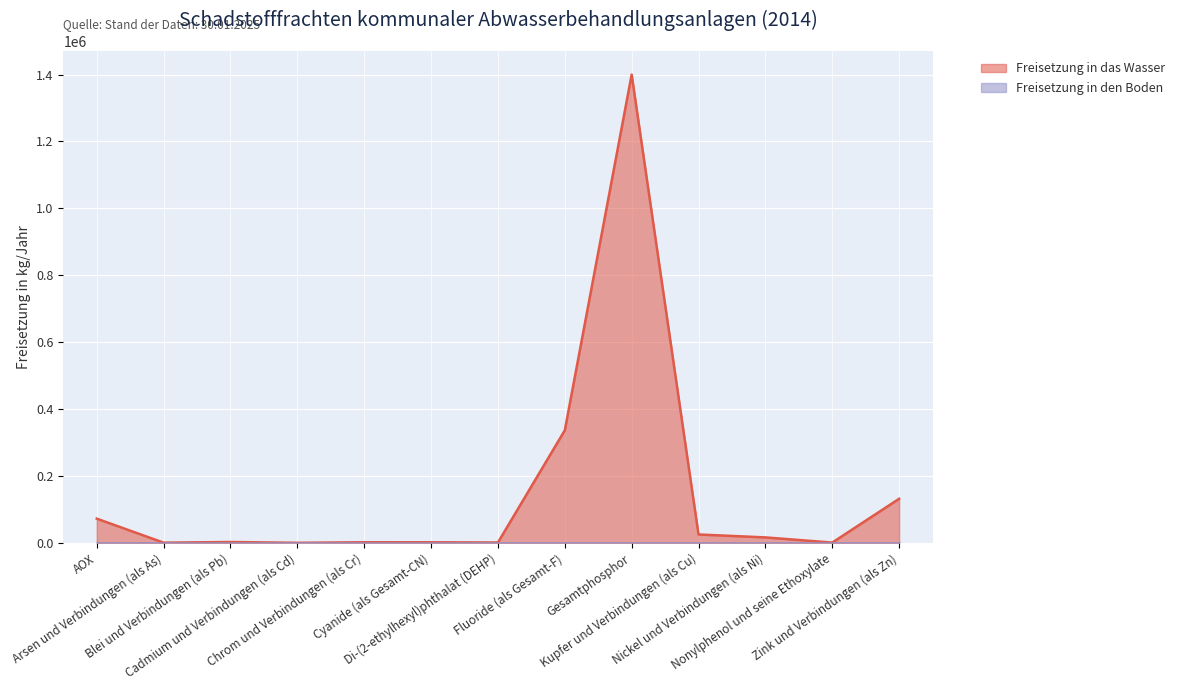

The value at Zink und Verbindungen (als Zn) is 45633. True or false?

False